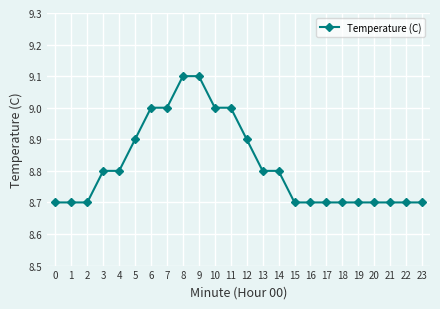

What is the sum of all values?

211.6